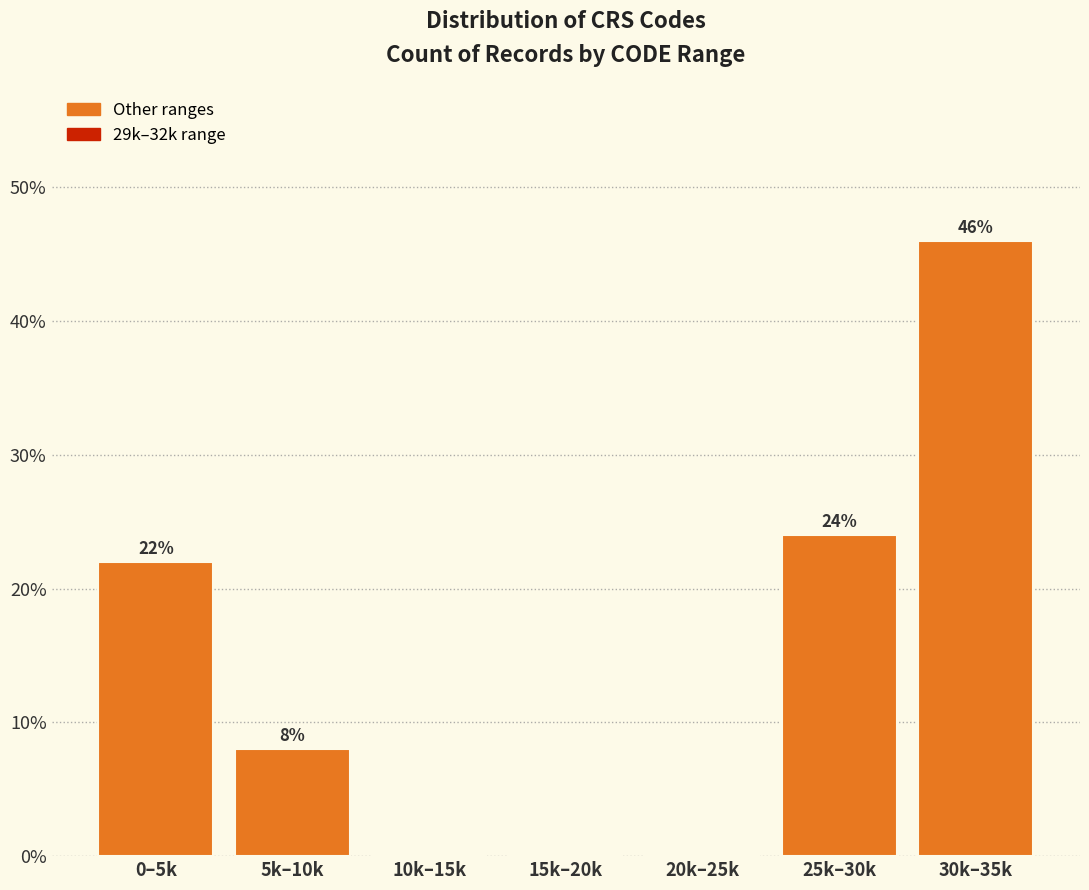

Reading right to left, transcribe all the data shown in this chart.

30k–35k=46	25k–30k=24	20k–25k=0	15k–20k=0	10k–15k=0	5k–10k=8	0–5k=22